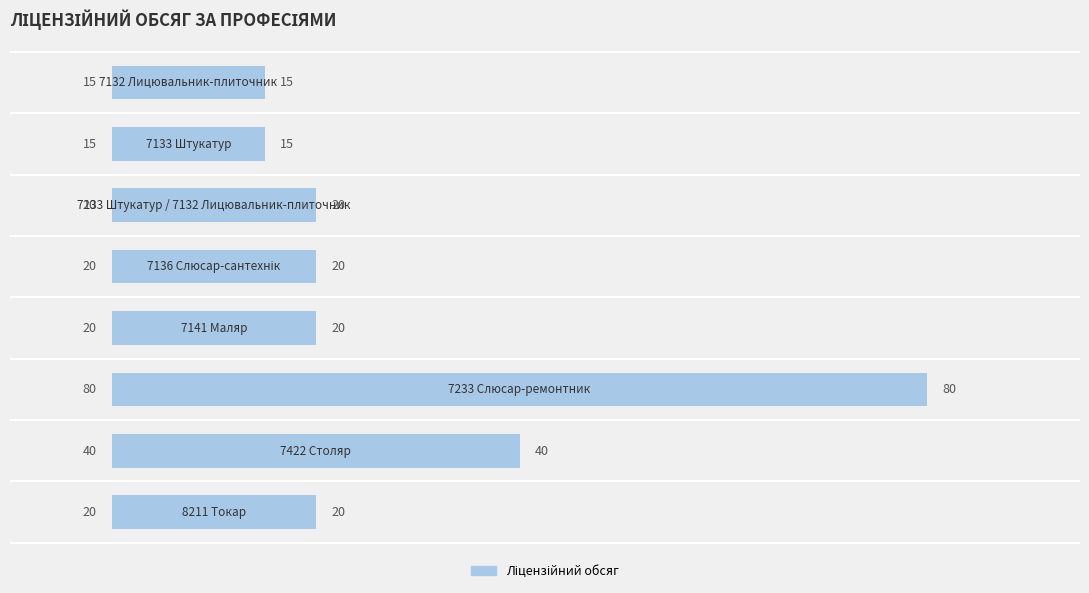

What is the average value?

29